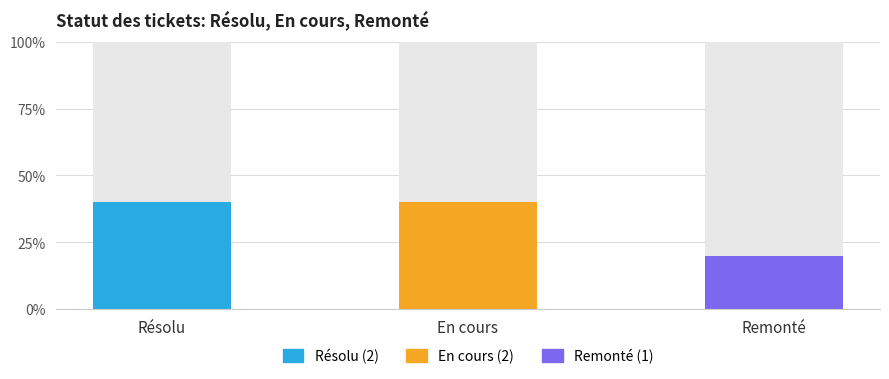

What is the total value across all series at Remonté?

100